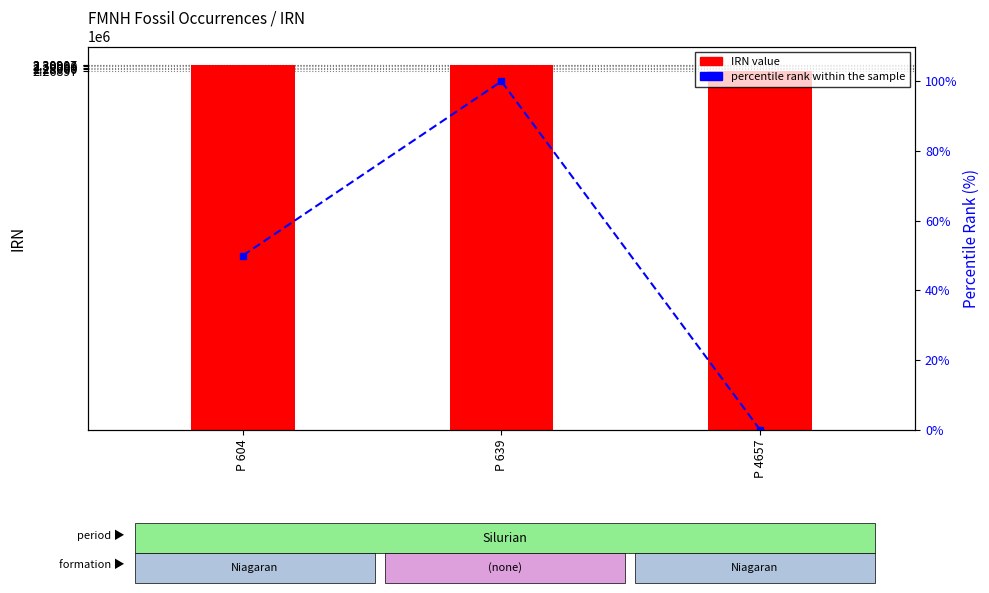

At which category is the sum across all series the highest?

P 639